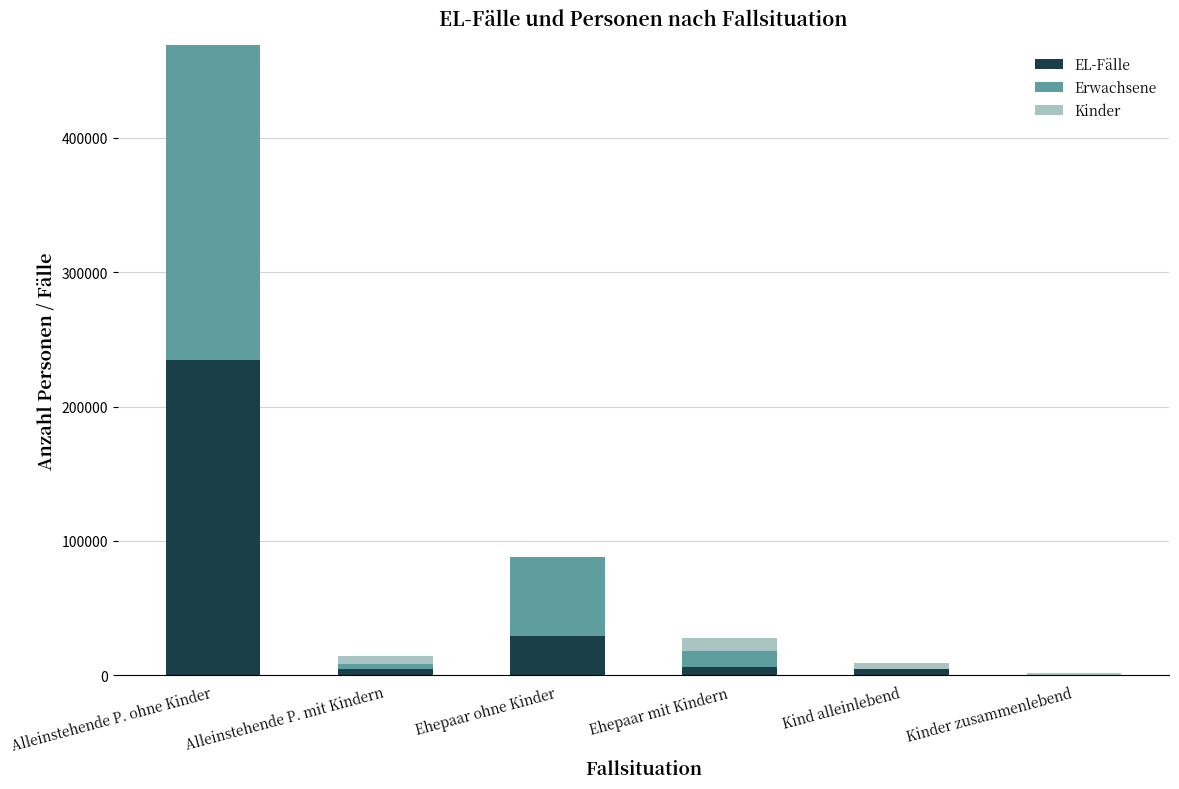

At which category is the sum across all series the highest?

Alleinstehende P. ohne Kinder